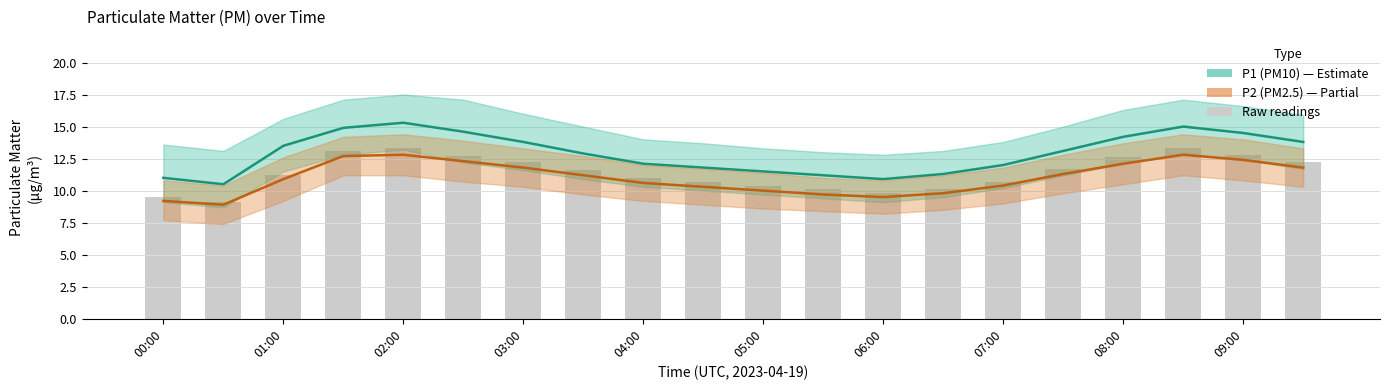

Which series has the widest spread of values?

P1 (PM10)